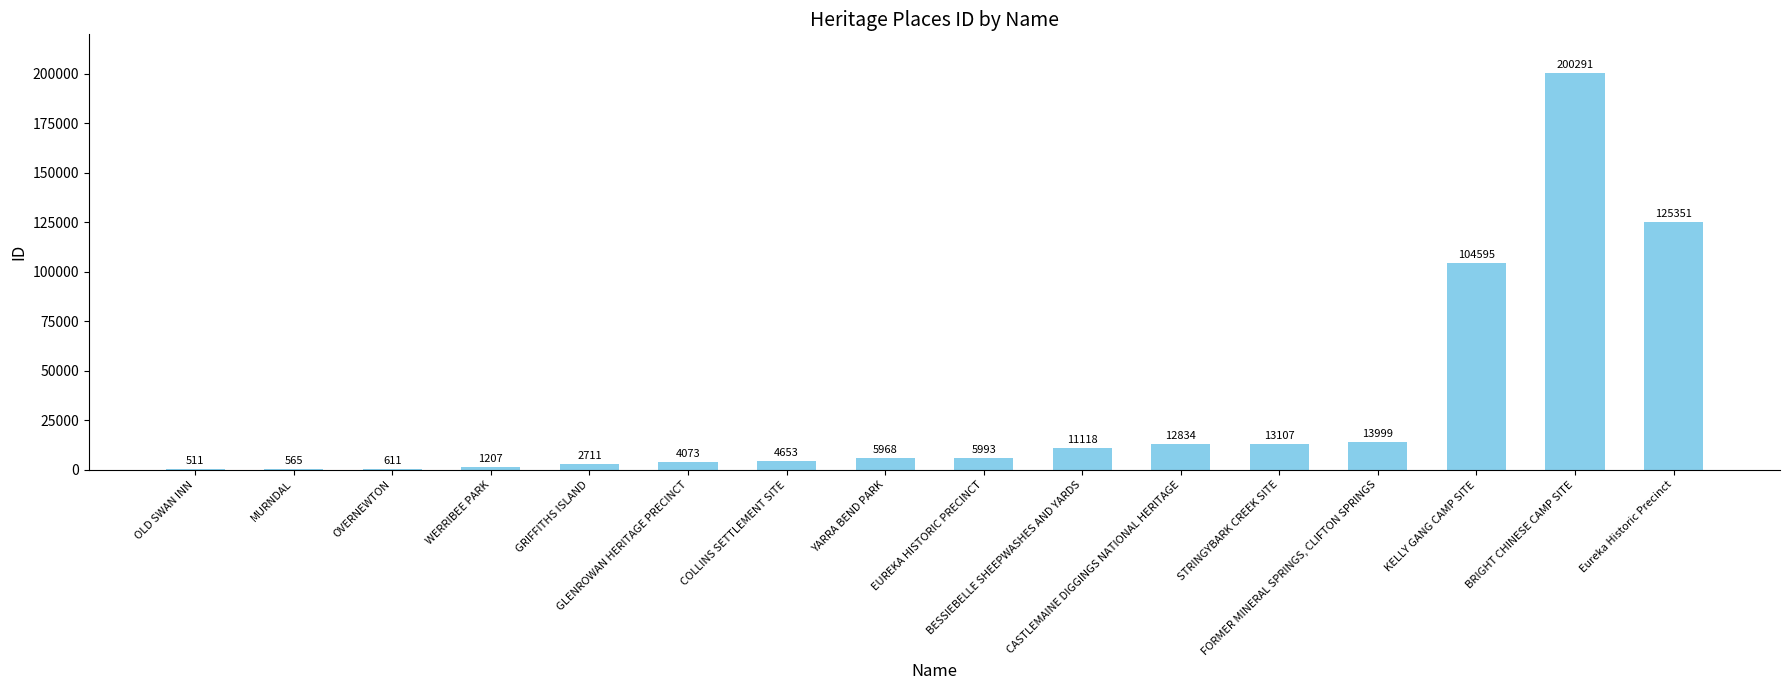

Reading left to right, what are all the values shown in this chart?

OLD SWAN INN=511	MURNDAL=565	OVERNEWTON=611	WERRIBEE PARK=1207	GRIFFITHS ISLAND=2711	GLENROWAN HERITAGE PRECINCT=4073	COLLINS SETTLEMENT SITE=4653	YARRA BEND PARK=5968	EUREKA HISTORIC PRECINCT=5993	BESSIEBELLE SHEEPWASHES AND YARDS=11118	CASTLEMAINE DIGGINGS NATIONAL HERITAGE=12834	STRINGYBARK CREEK SITE=13107	FORMER MINERAL SPRINGS, CLIFTON SPRINGS=13999	KELLY GANG CAMP SITE=104595	BRIGHT CHINESE CAMP SITE=200291	Eureka Historic Precinct=125351